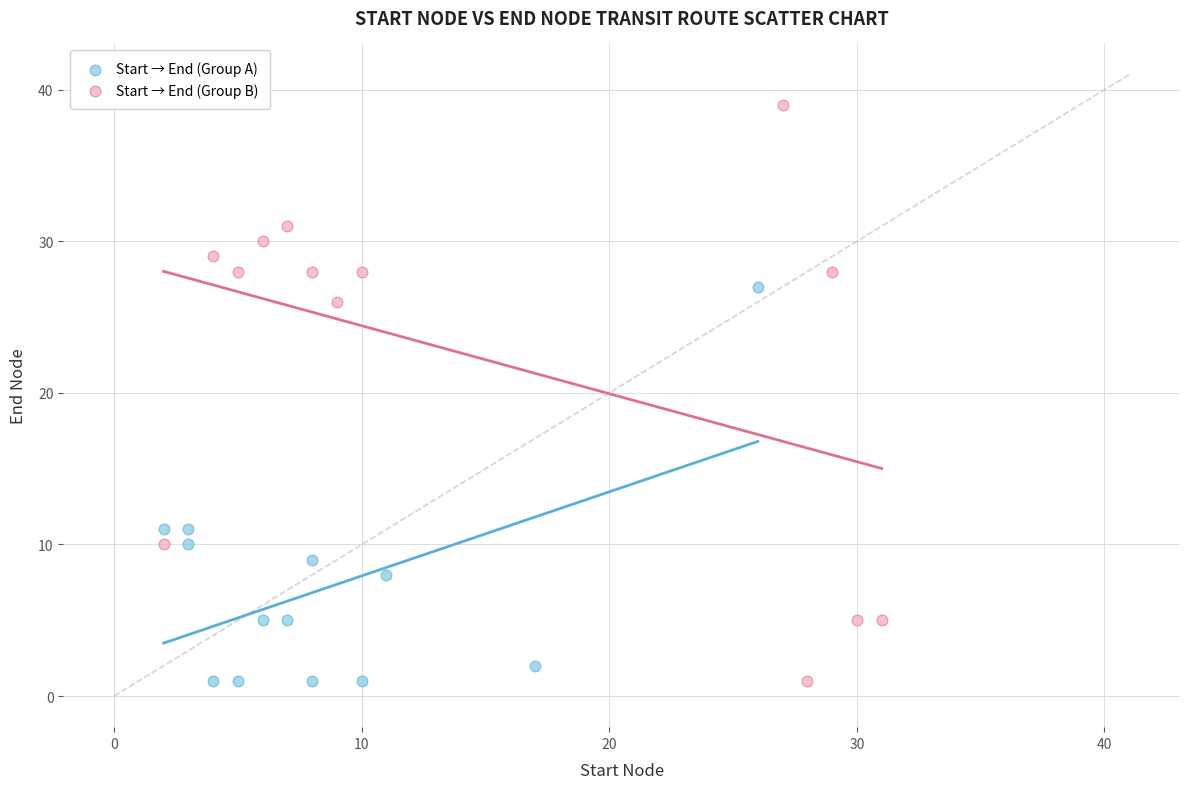

Which series has the largest Y range (max minus min)?

Start → End (Group B)